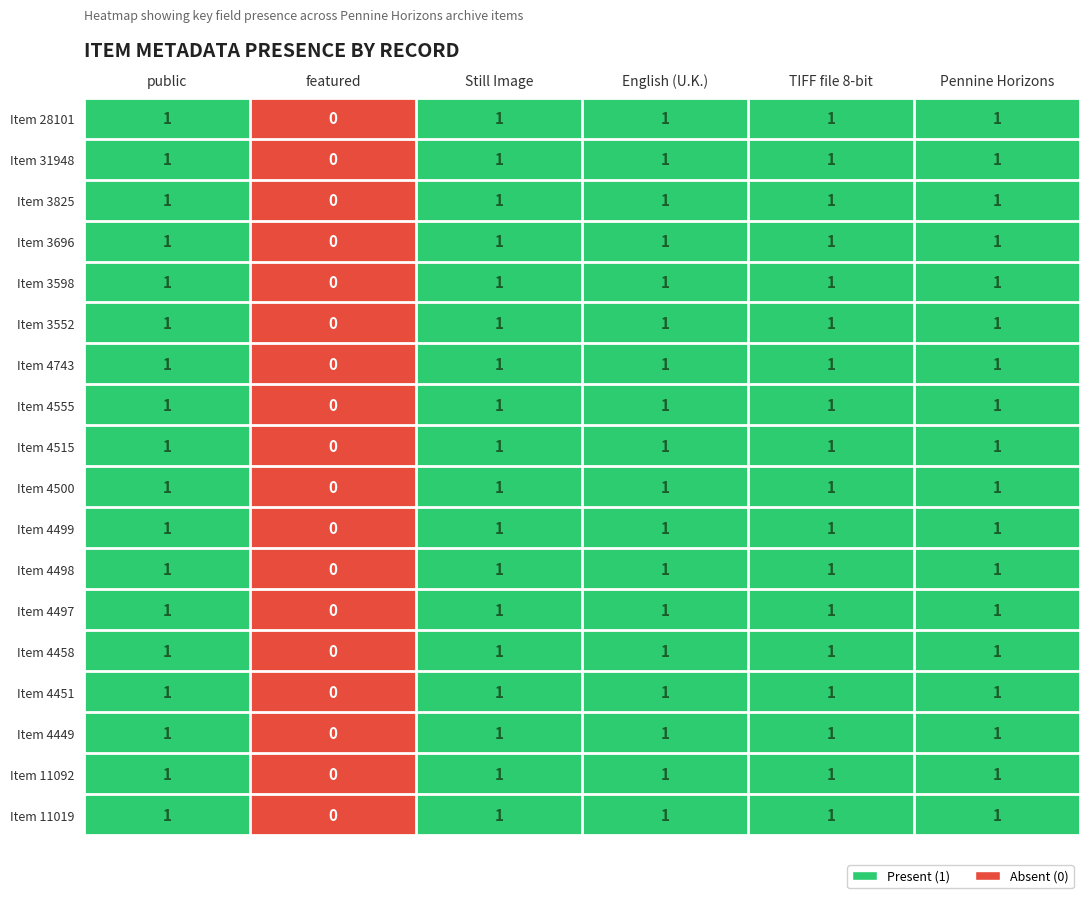

True or false: Item 3825 has a value of 1 at Still Image.

True